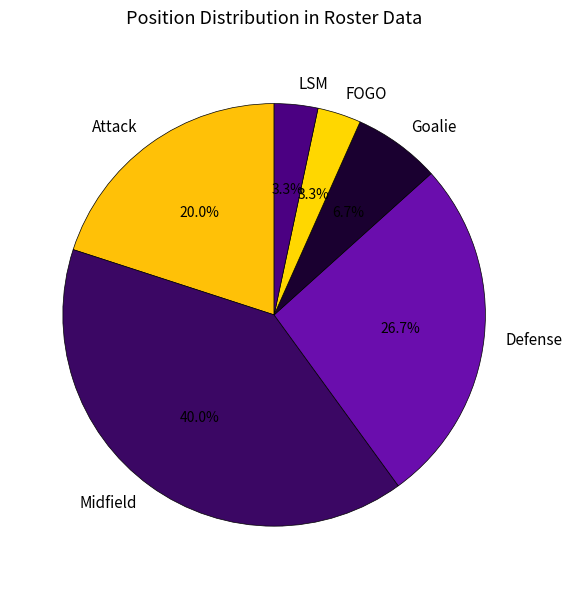

Between Goalie and FOGO, which is larger?

Goalie